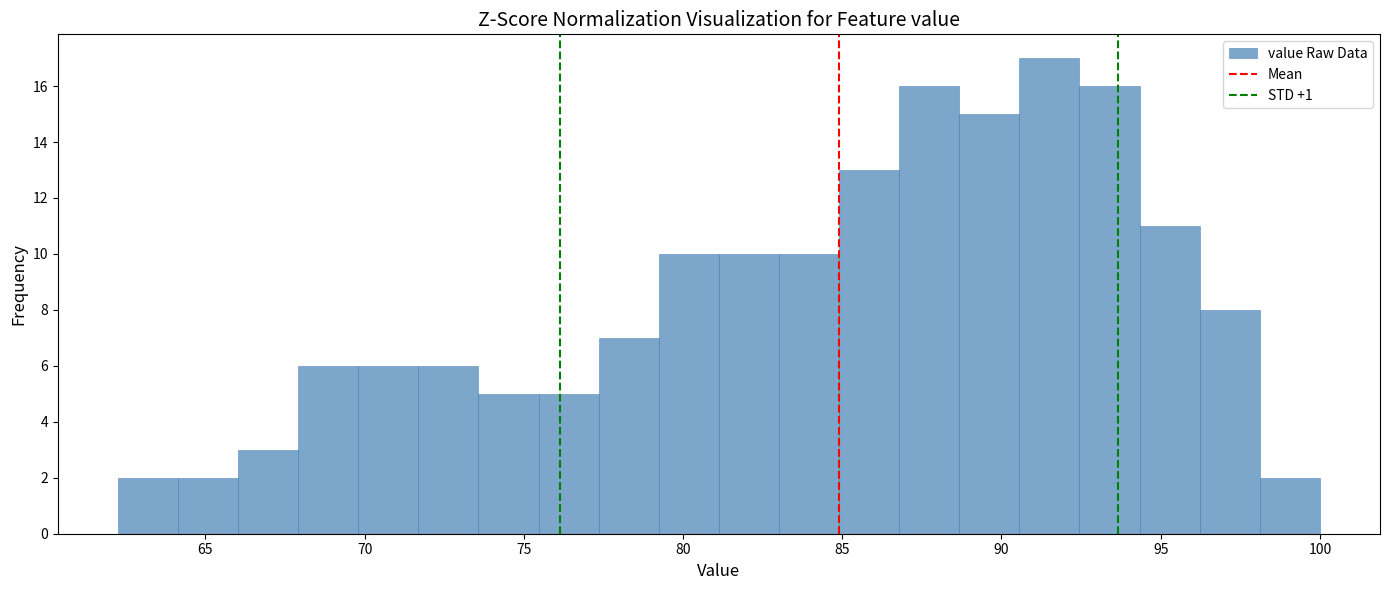

Around what value on the x-axis is the tallest bar? Give the approximate position of its centre, as read against the axis.

91.5